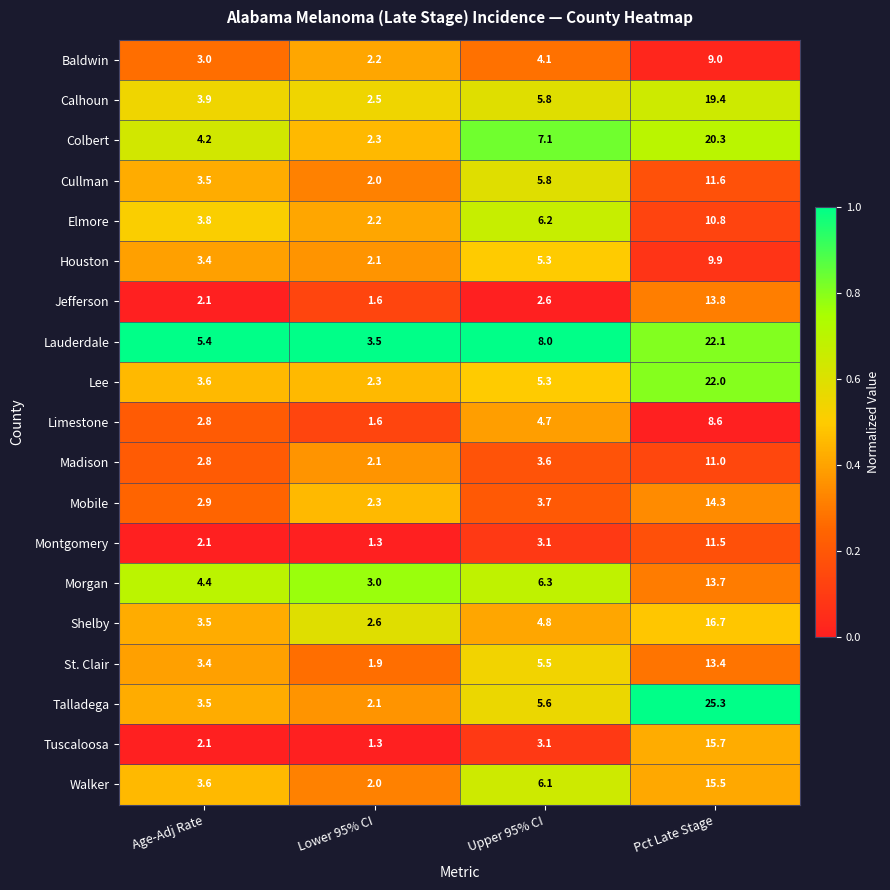

What is the spread (max minus min) of values at Pct Late Stage?

16.7